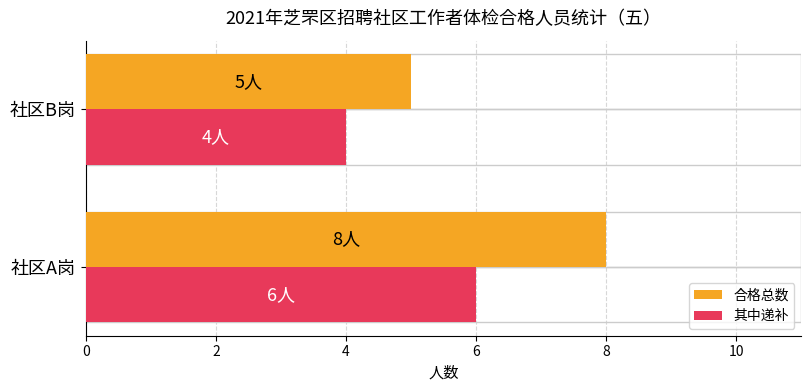

Count the number of categories in the chart.

2